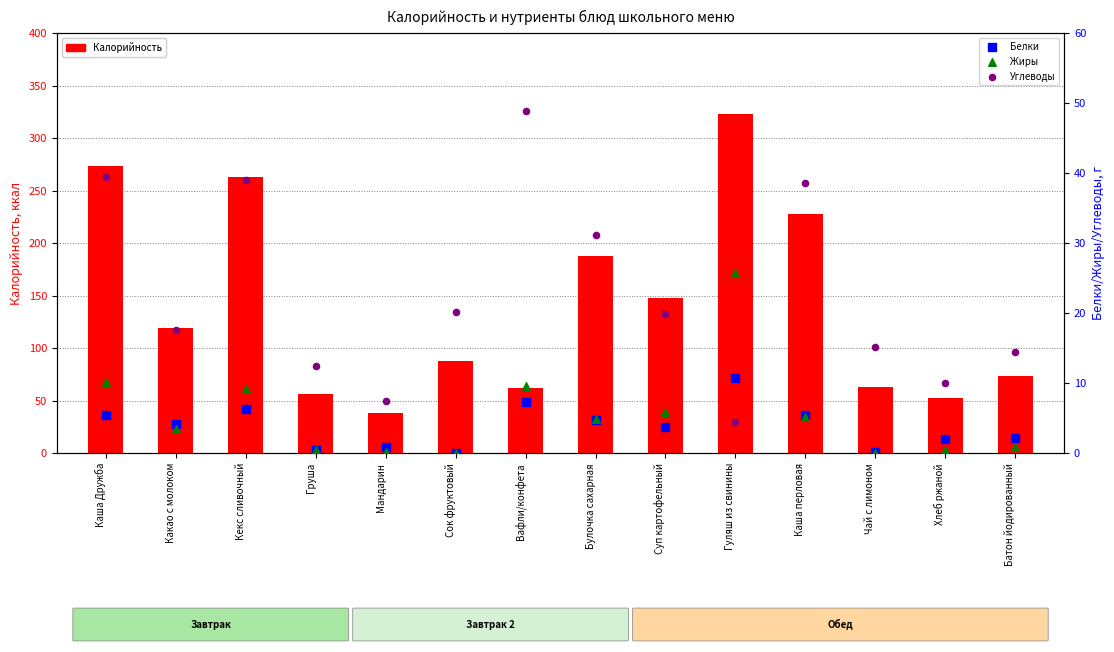

Which series reaches the minimum Y coordinate?

Белки